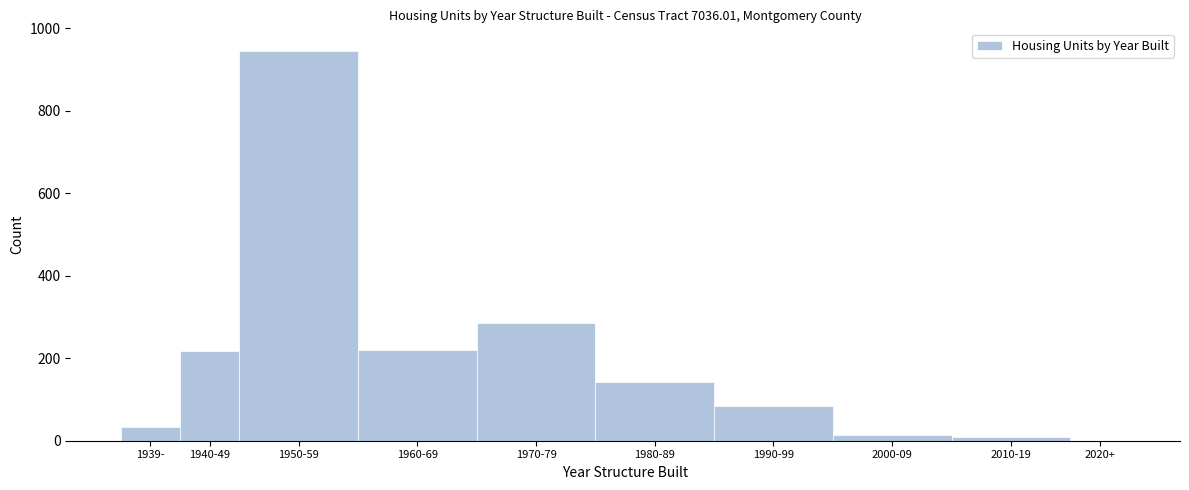

Which label corresponds to the largest value in the chart?

1950-59